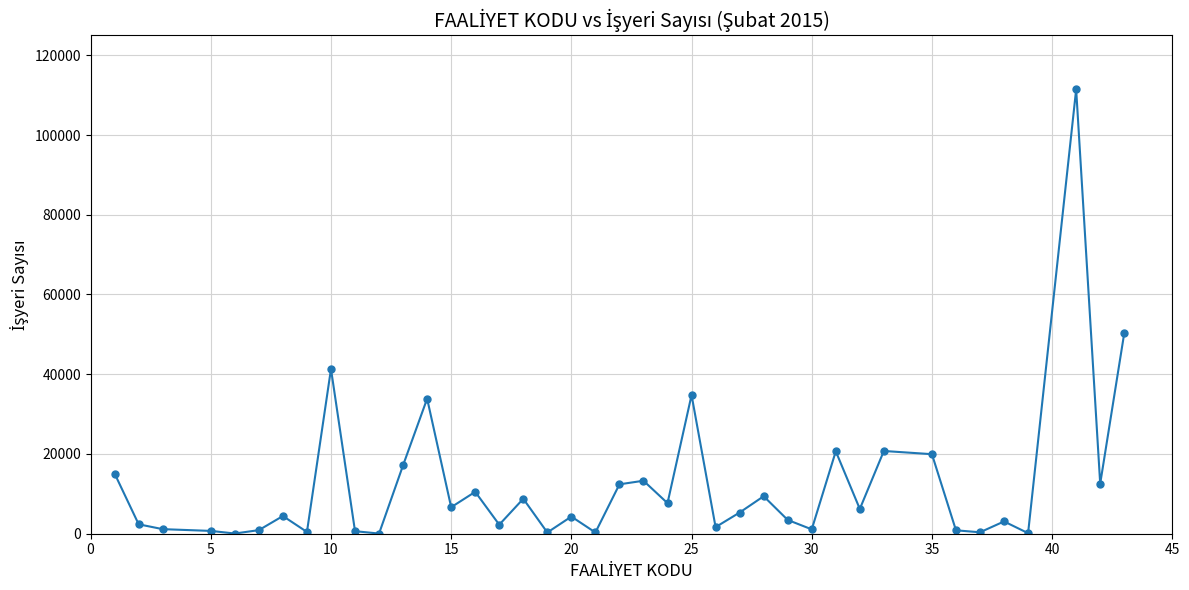

What is the maximum value shown in the chart?

111440